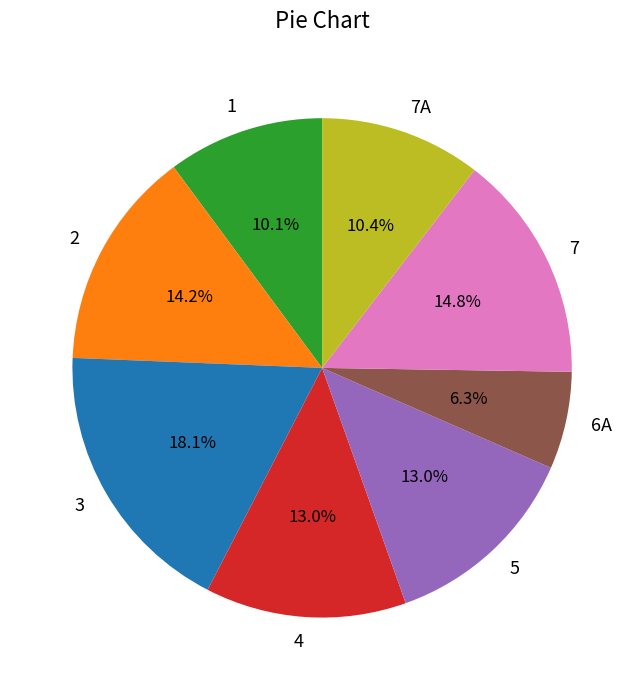

Does 7 represent more than half of the total?

No